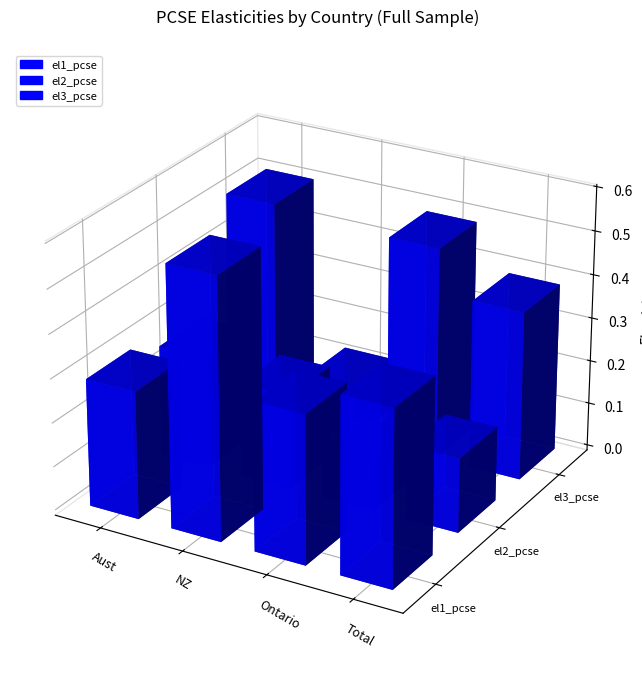

Between Ontario and Total, which series saw the biggest shift?

el3_pcse